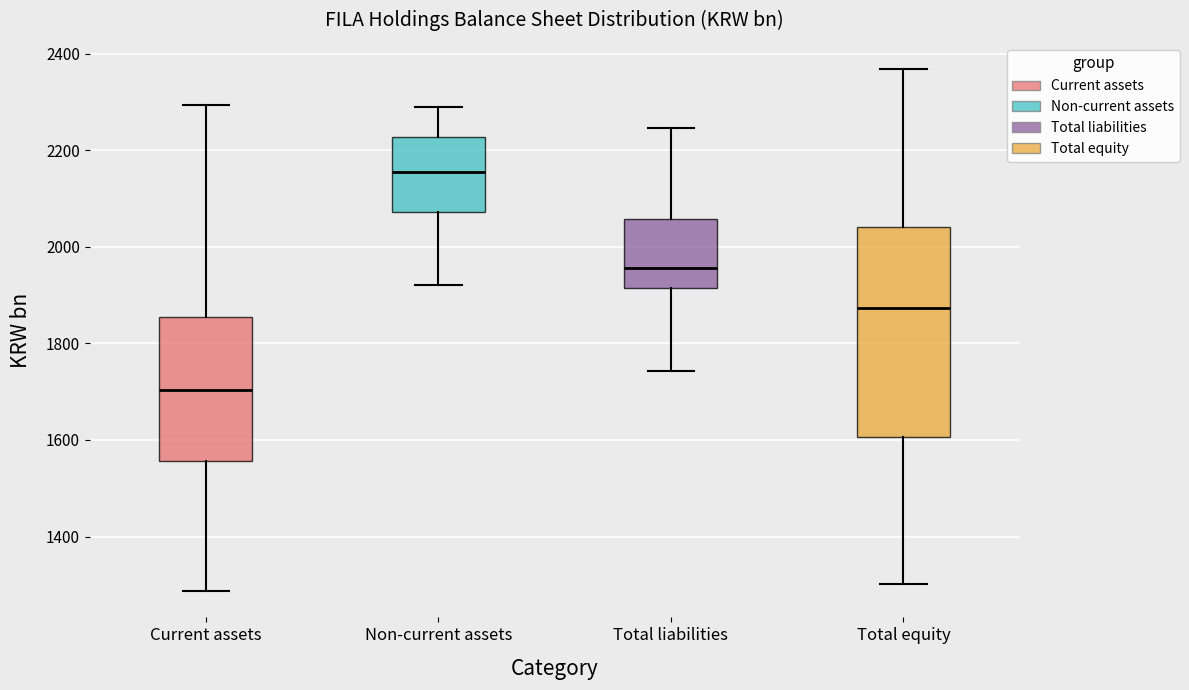

Reading left to right, transcribe this box plot: for each box, give where its median line is, the range the box spans, and where its two whiskers end, as read against the y-axis. The values are not printed on the chart, so give them approximately, as read against the axis.

Current assets: median 1700, box 1560 to 1860, whiskers 1280 to 2300
Non-current assets: median 2160, box 2080 to 2220, whiskers 1920 to 2280
Total liabilities: median 1960, box 1920 to 2060, whiskers 1740 to 2240
Total equity: median 1880, box 1600 to 2040, whiskers 1300 to 2360